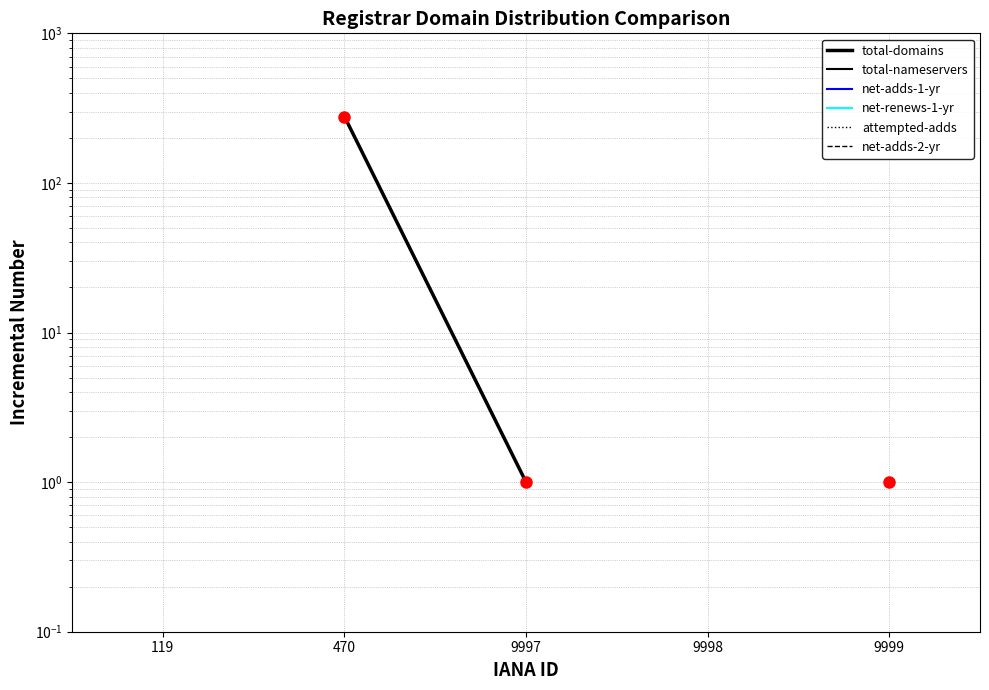

True or false: attempted-adds has more than 1 points higher than both neighbors.

False